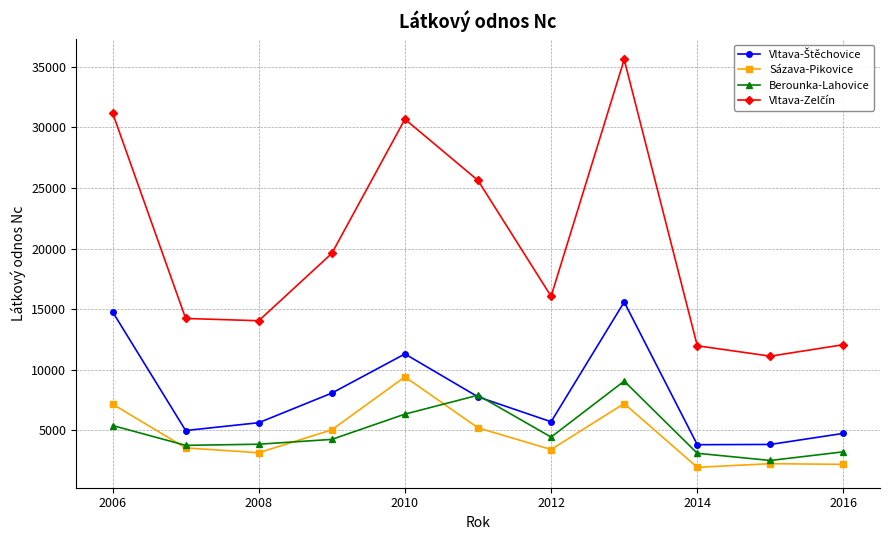

True or false: Sázava-Pikovice has more than 1 interior local peaks.

True